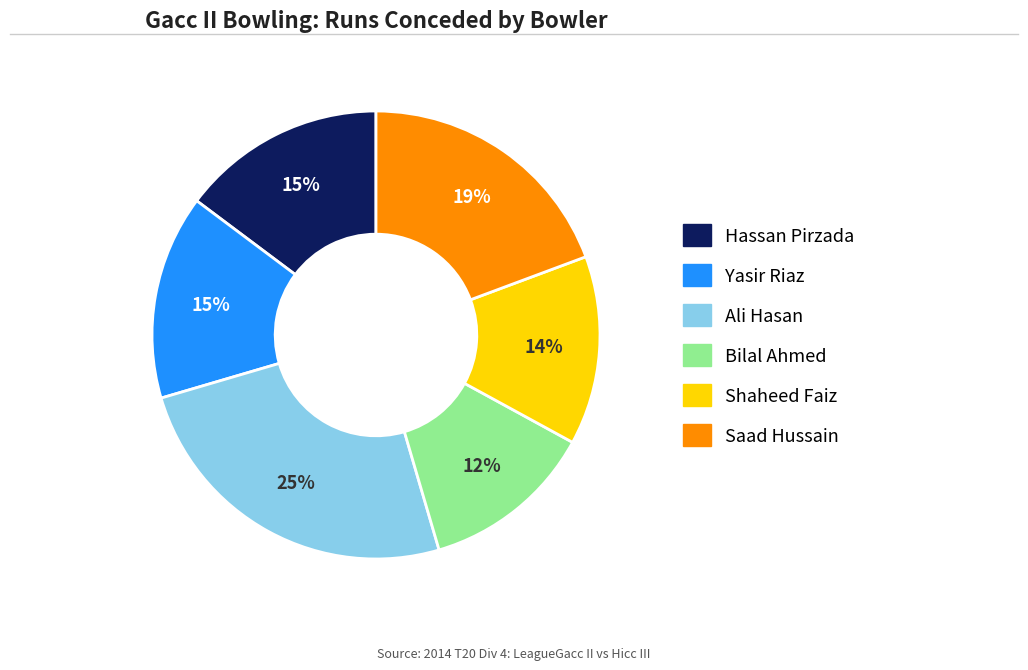

The Yasir Riaz slice represents 4% of the pie. True or false?

False